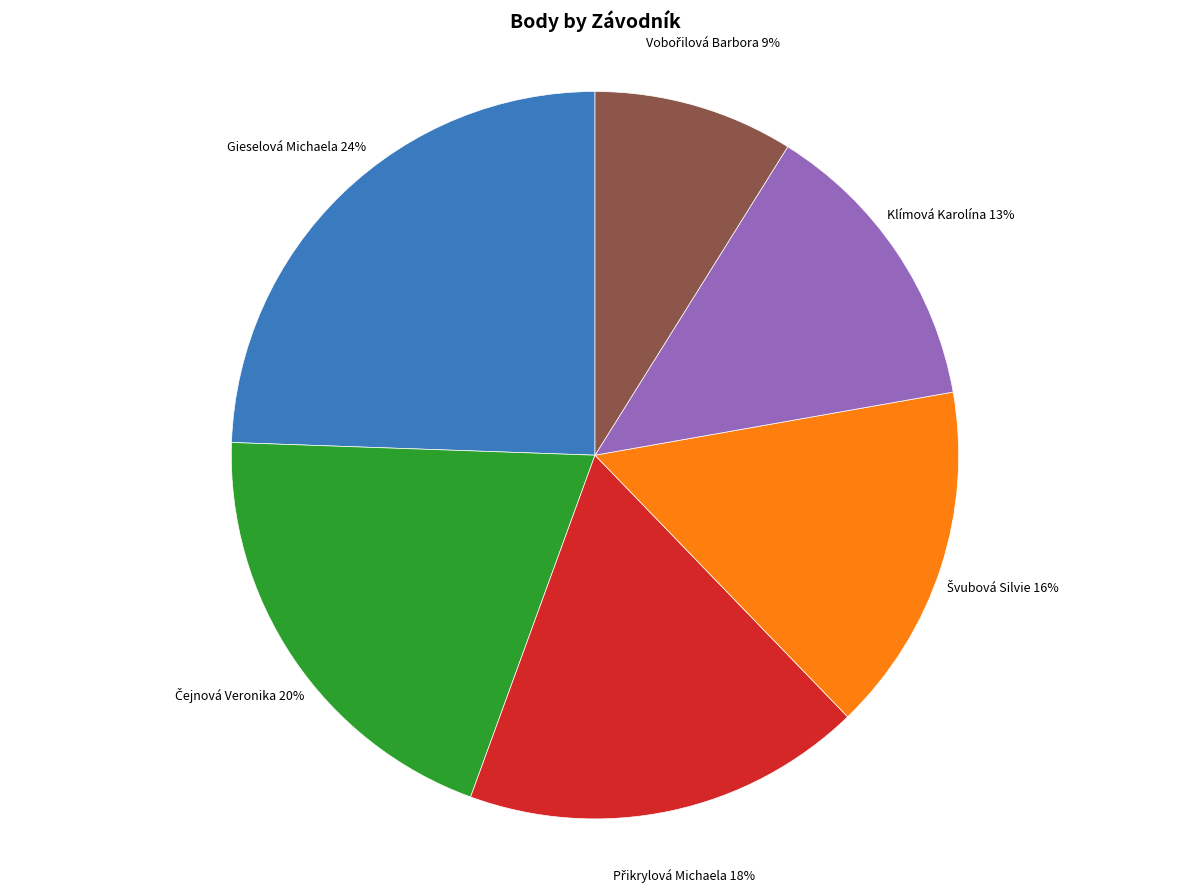

To the nearest percent, what is the average slice percentage?

17%